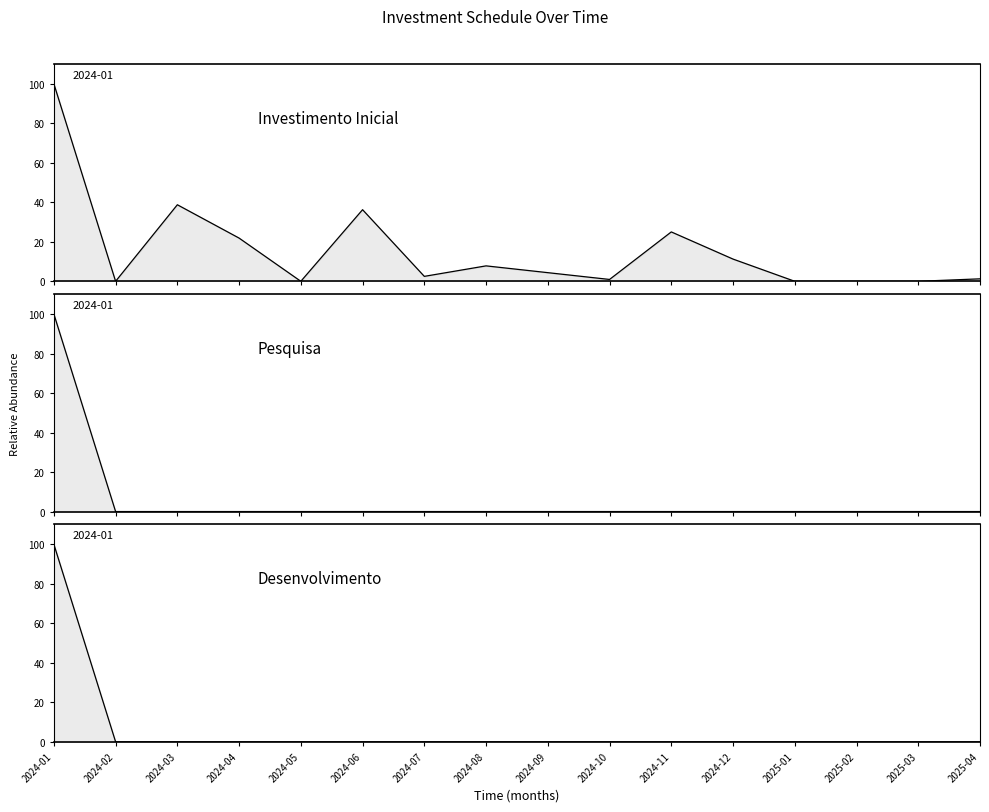

Which series has the largest total across all categories?

Investimento Inicial